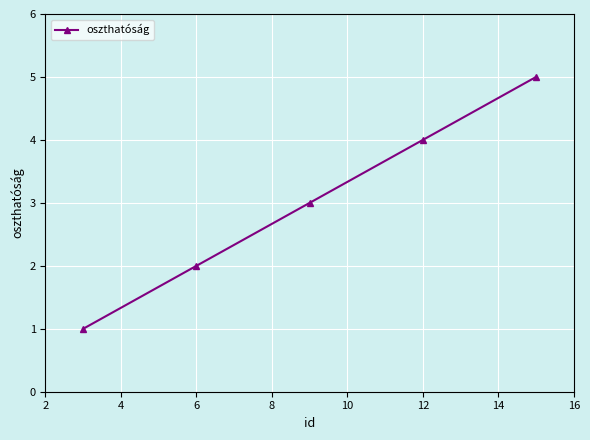

What is the greatest value displayed?

5